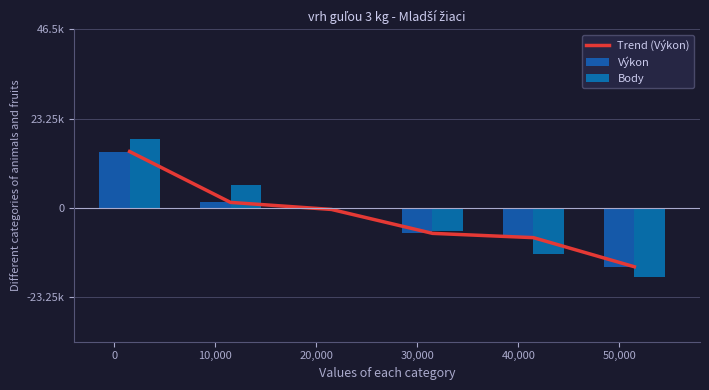

True or false: Trend (Výkon) has a value of 21972.3 at 0.

False